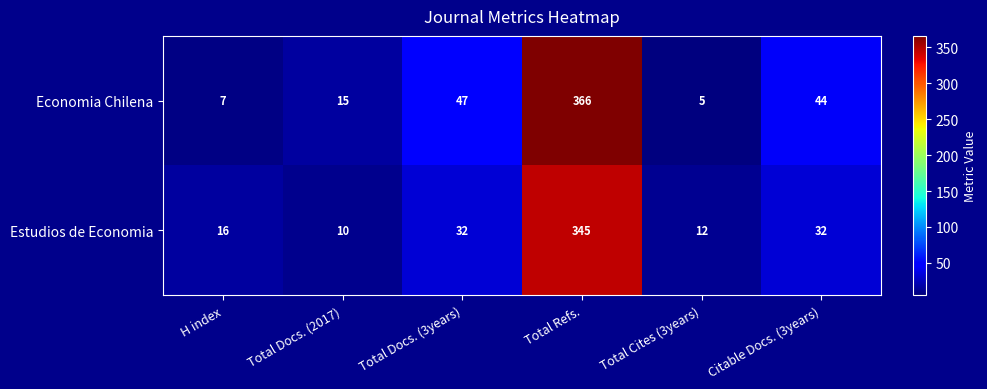

Between Total Refs. and Total Cites (3years), which series saw the biggest shift?

Economia Chilena